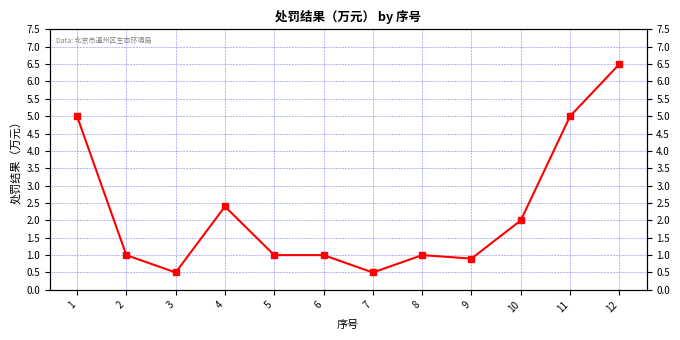

Rank the categories by value from lowest to highest.

3, 7, 9, 2, 5, 6, 8, 10, 4, 1, 11, 12